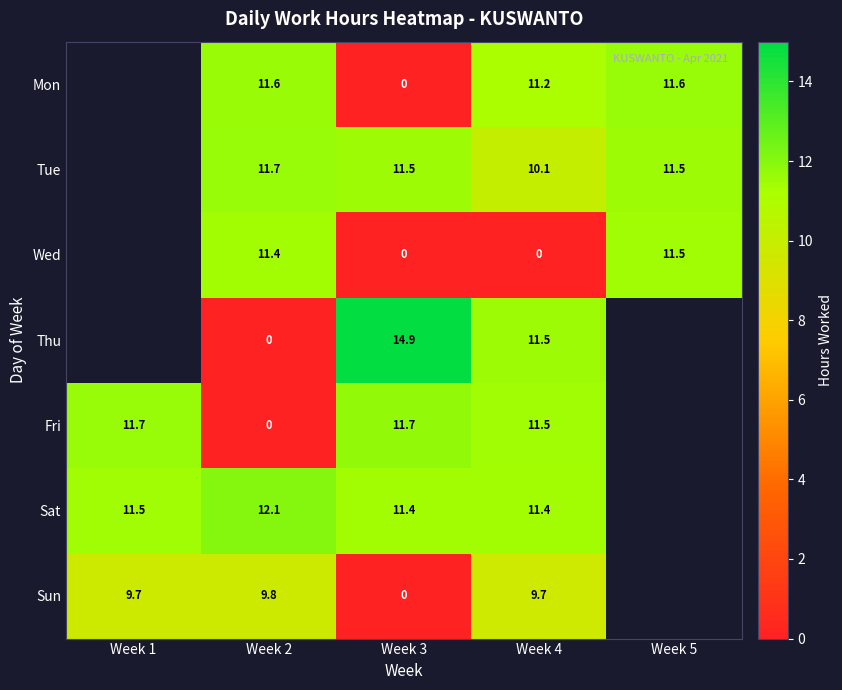

At which label does Sat reach its peak?

Week 2